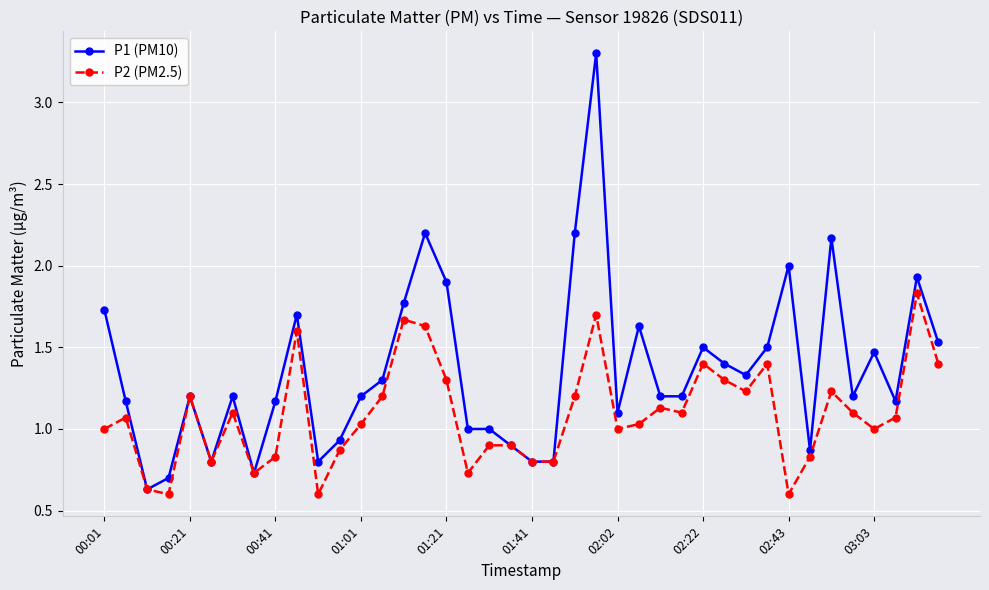

What is the highest value of the P1 (PM10) series?

3.3